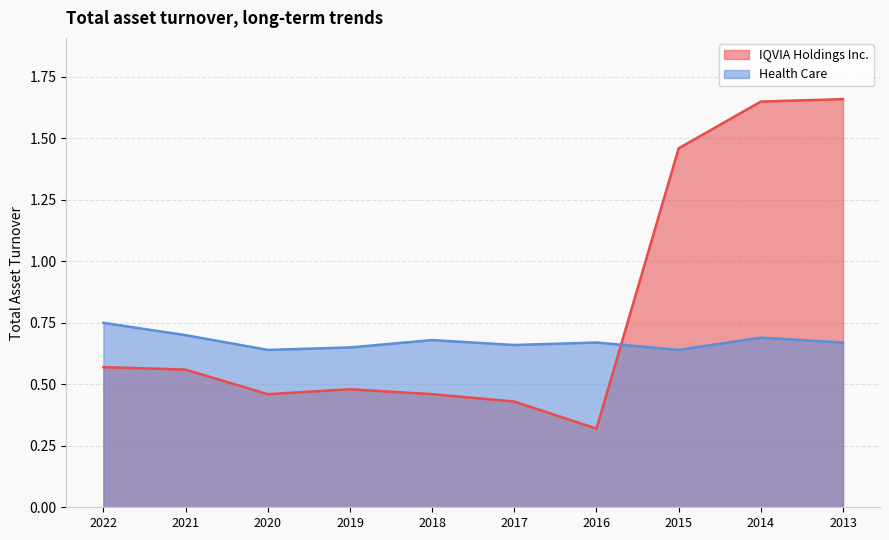

What is the difference between the second highest and minimum values in the IQVIA Holdings Inc. series?

1.3